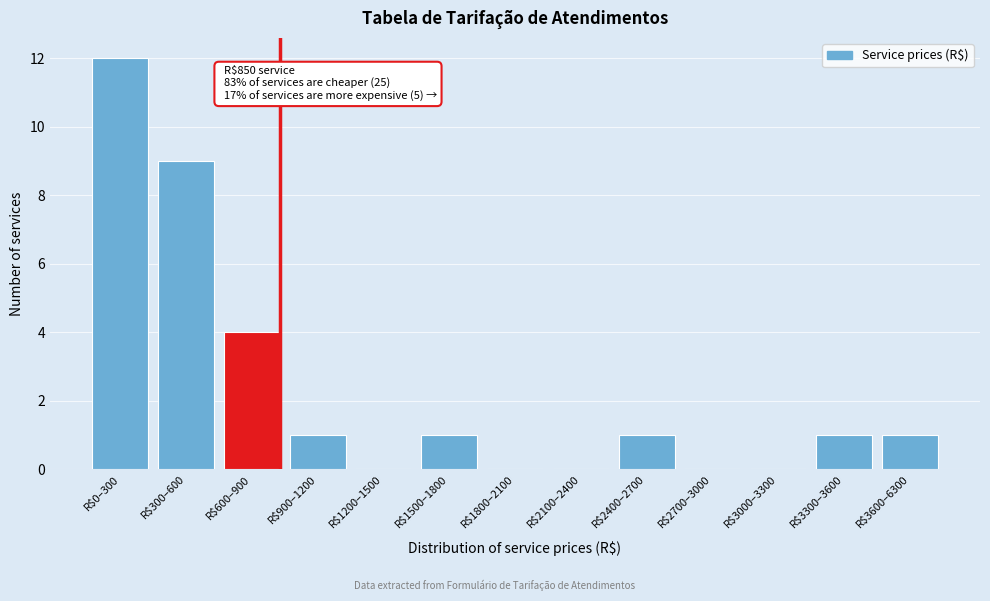

Which label corresponds to the largest value in the chart?

R$0–300